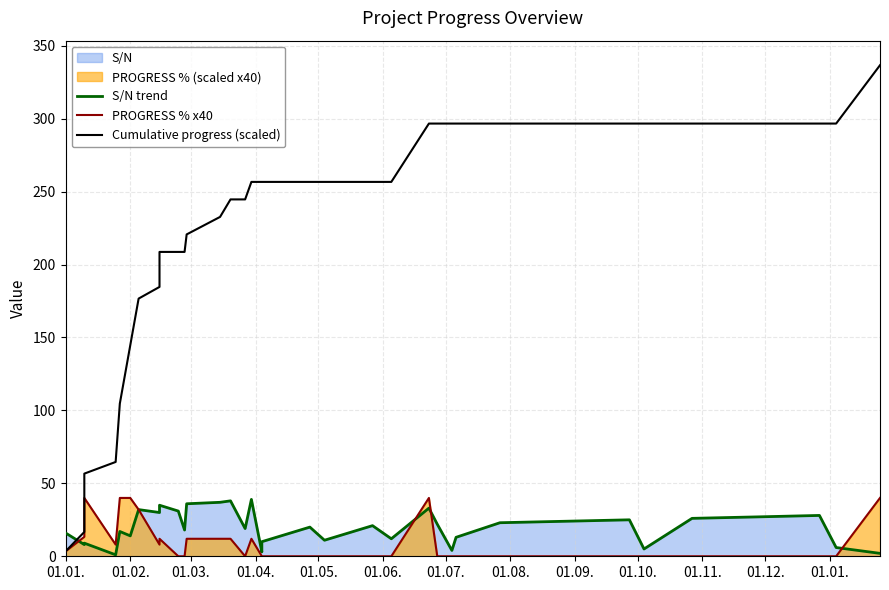

How many values in the Cumulative progress (scaled) series exceed 256?

20